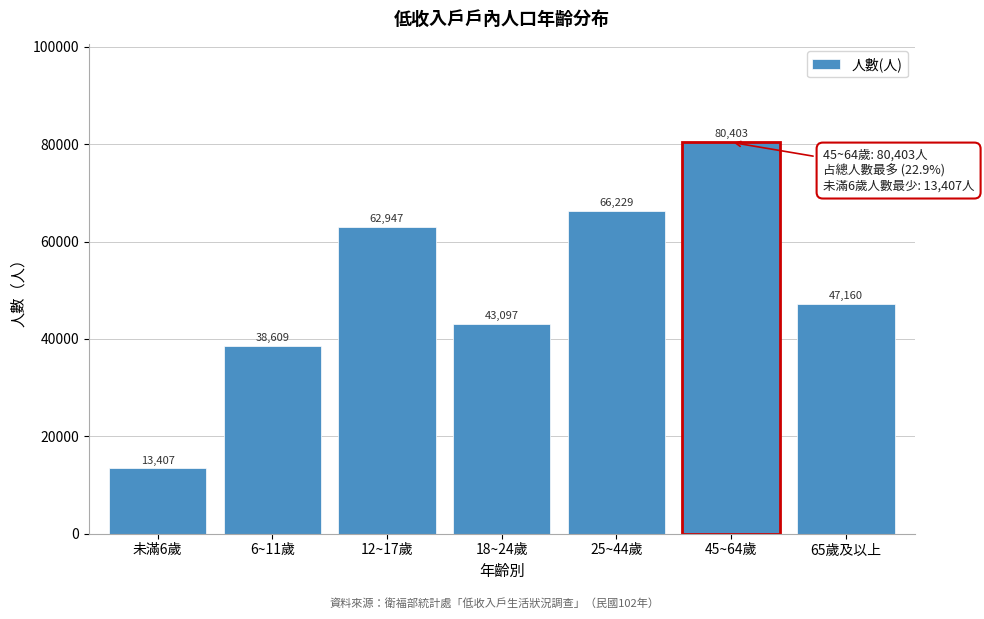

Reading left to right, extract all data points from this chart.

13407	38609	62947	43097	66229	80403	47160